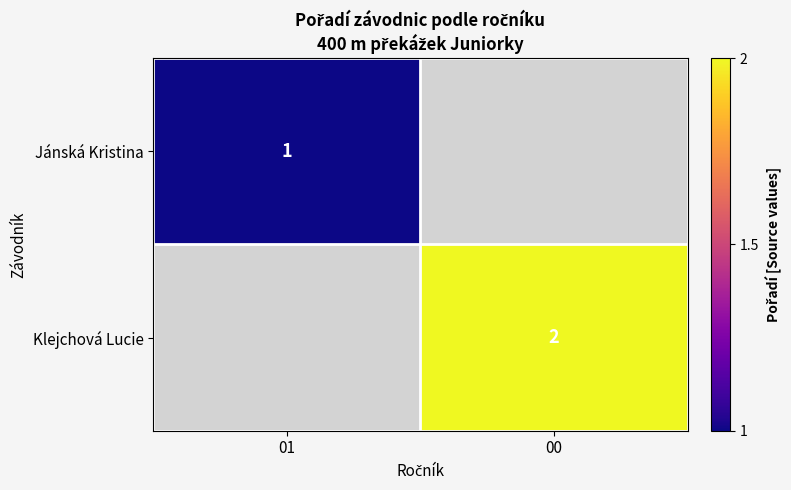

The Klejchová Lucie series shows 3 at 00. True or false?

False